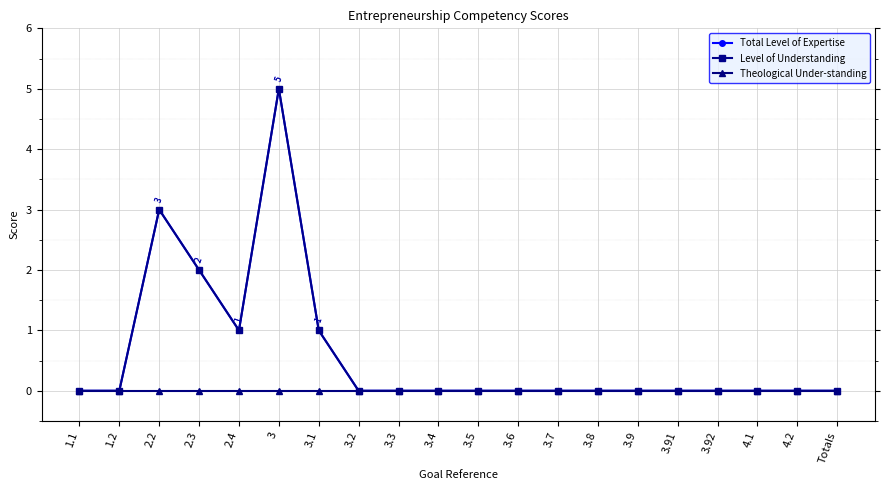

How many lines are shown in the chart?

3